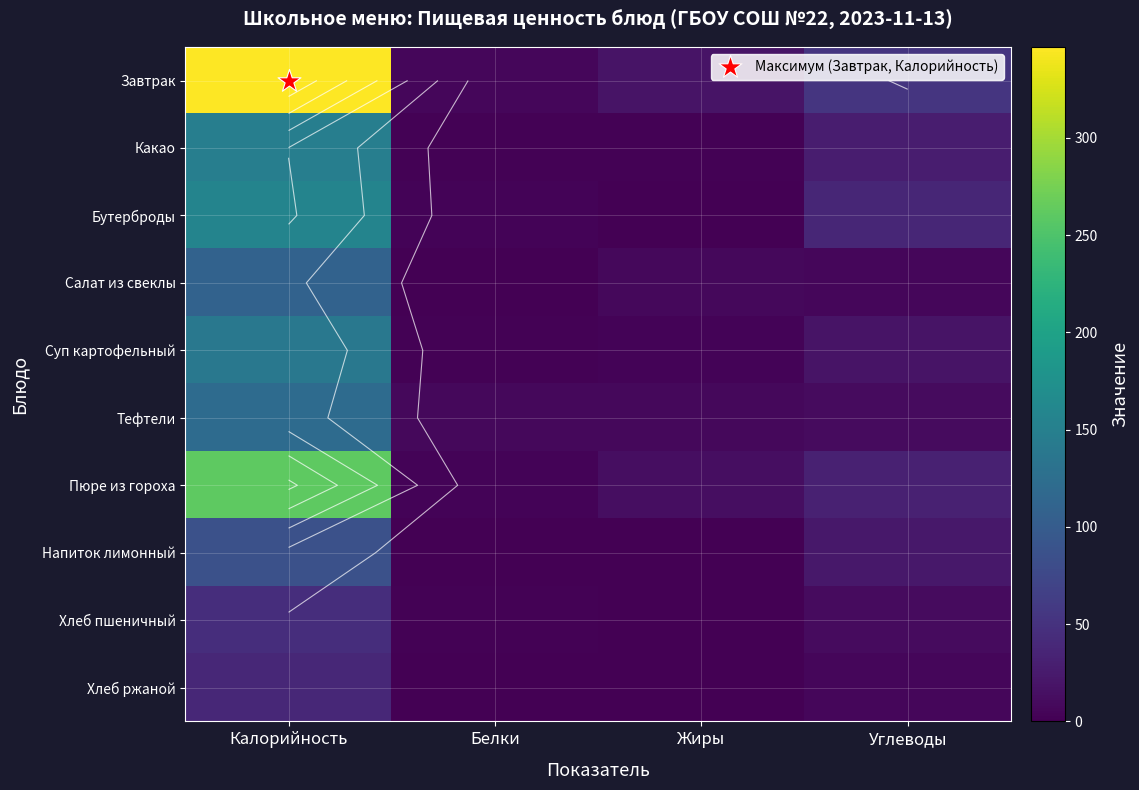

What is the maximum value shown in the chart?

346.8